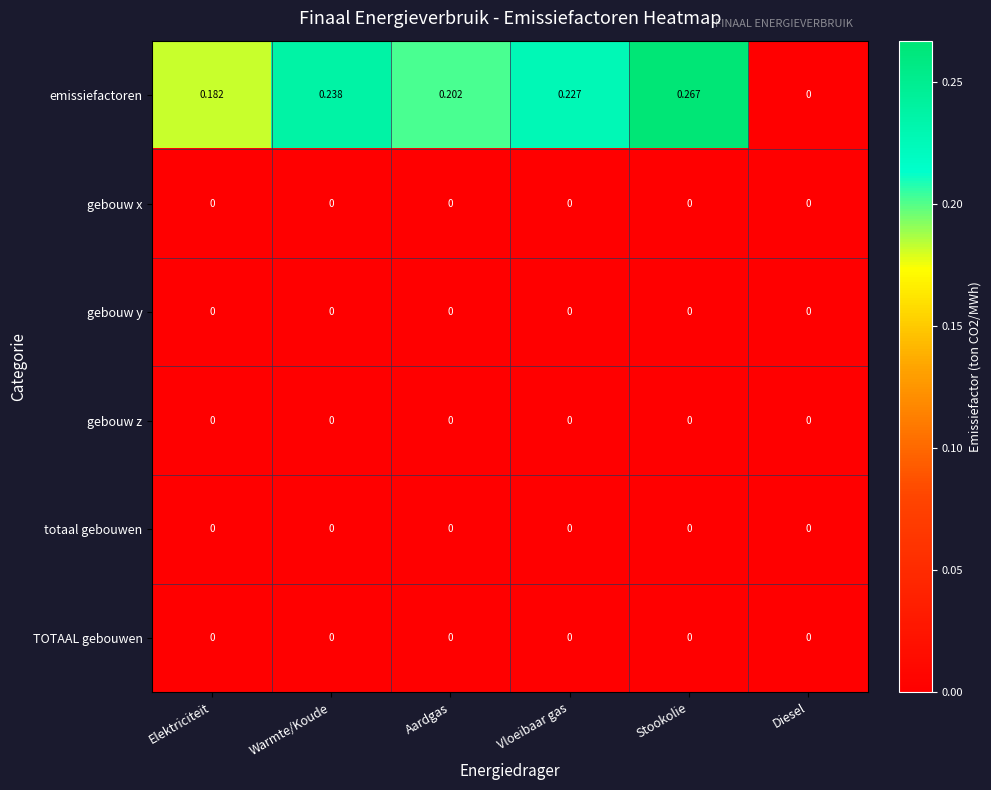

Between Warmte/Koude and Stookolie, which series saw the biggest shift?

emissiefactoren